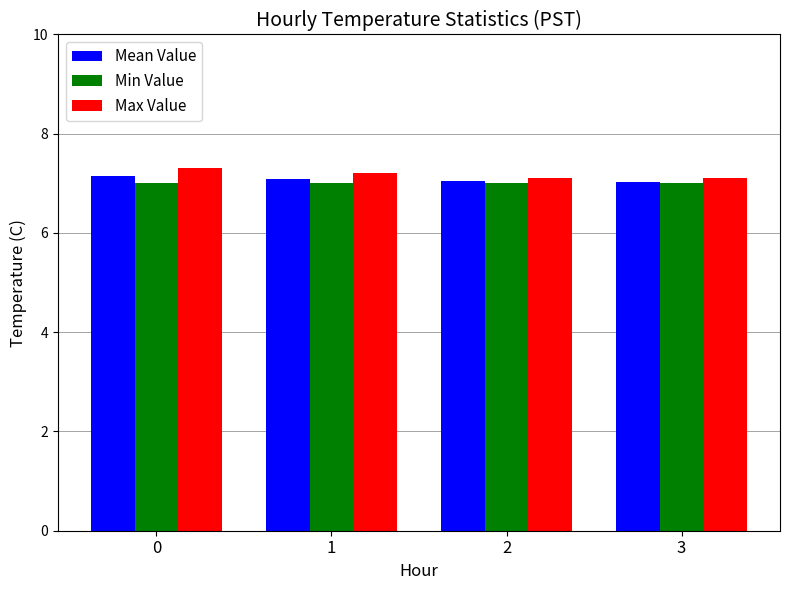

Reading left to right, transcribe all the data shown in this chart.

Mean Value: 7.1	7.1	7.0	7.0
Min Value: 7.0	7.0	7.0	7.0
Max Value: 7.3	7.2	7.1	7.1